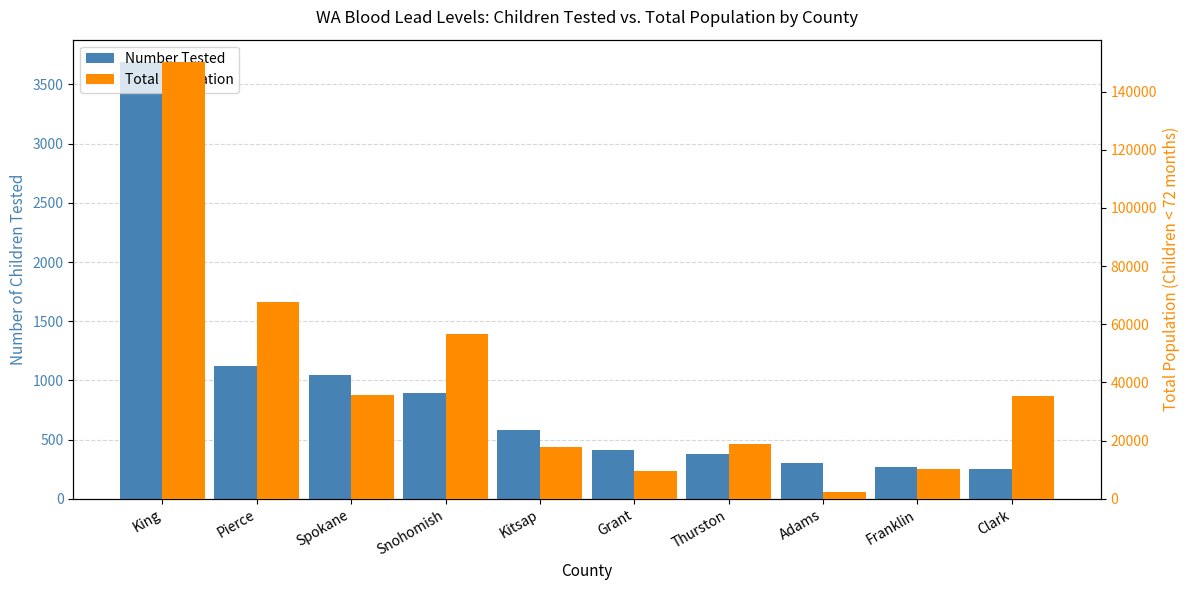

Rank the series by their maximum value, from highest to lowest.

Total Population, Number Tested